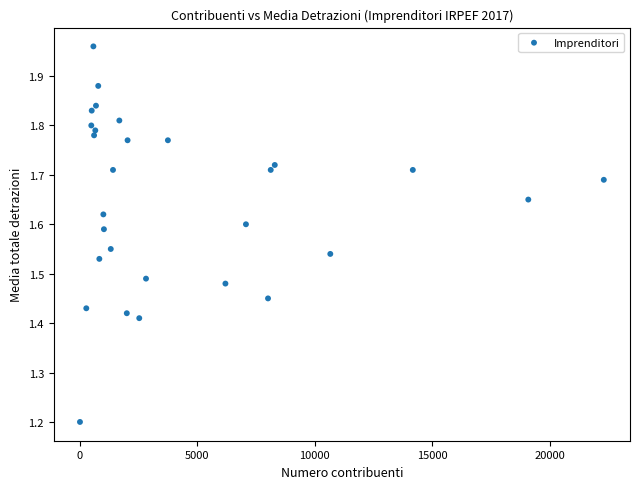

What is the range of Y values (max minus min)?

0.8